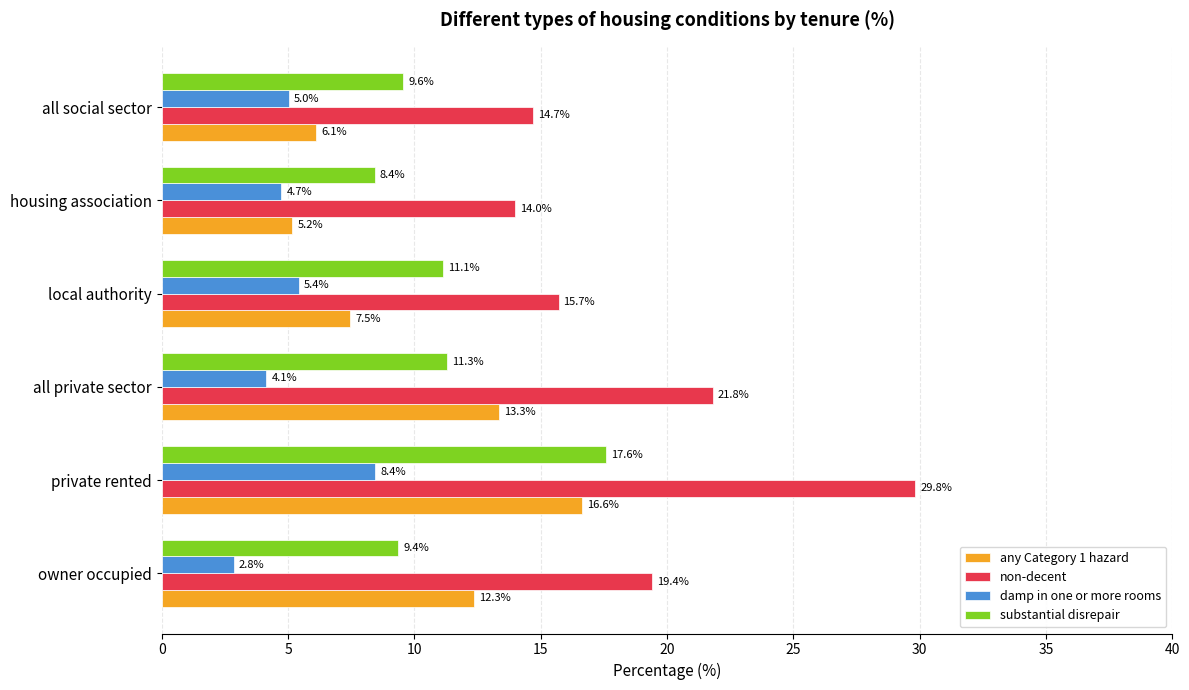

At which label does any Category 1 hazard reach its minimum?

housing association